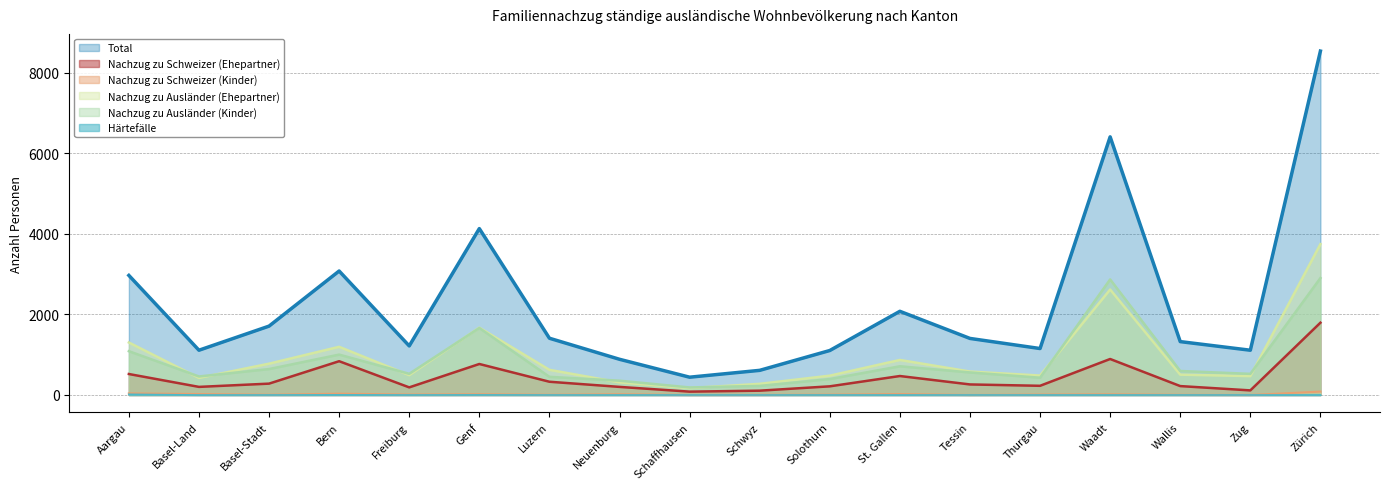

What is the difference between the second highest and second lowest values in the Nachzug zu Ausländer (Ehepartner) series?

2343